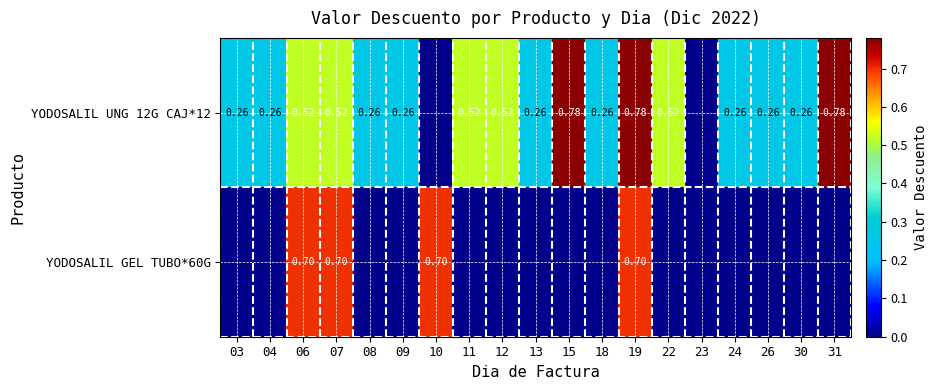

At which label is YODOSALIL GEL TUBO*60G closest to 0?

03